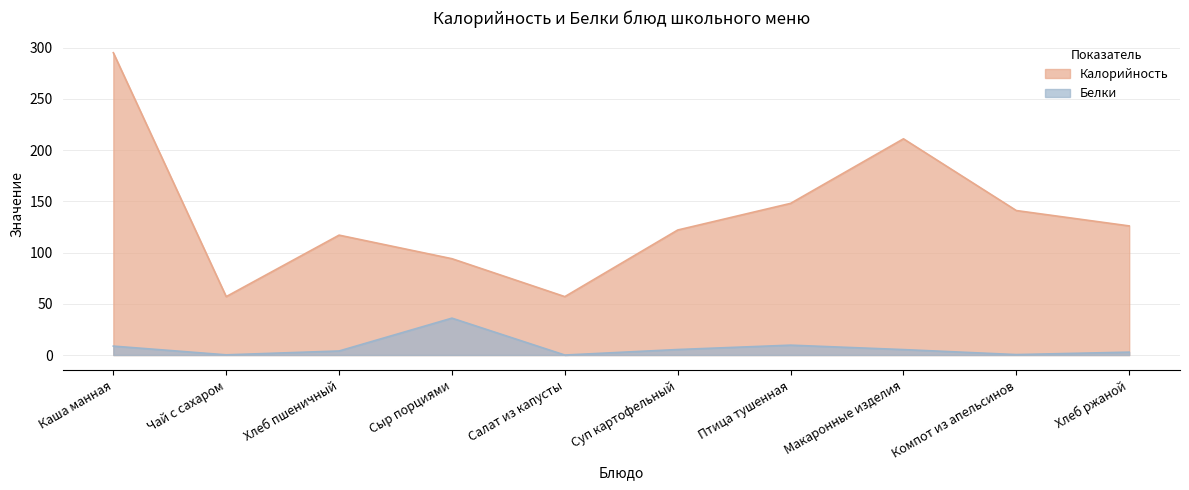

Count the number of data series in this chart.

2